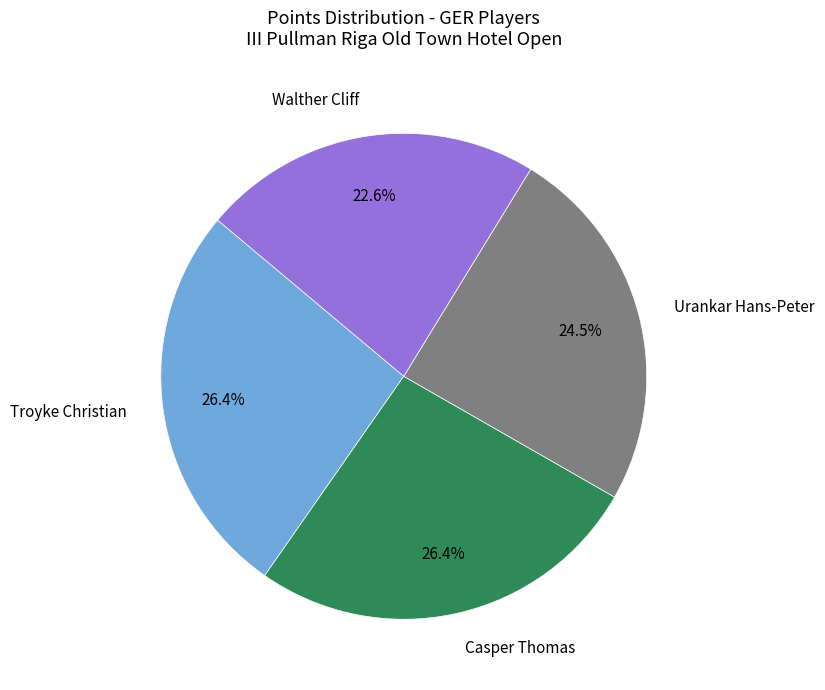

The Troyke Christian slice represents 26% of the pie. True or false?

True